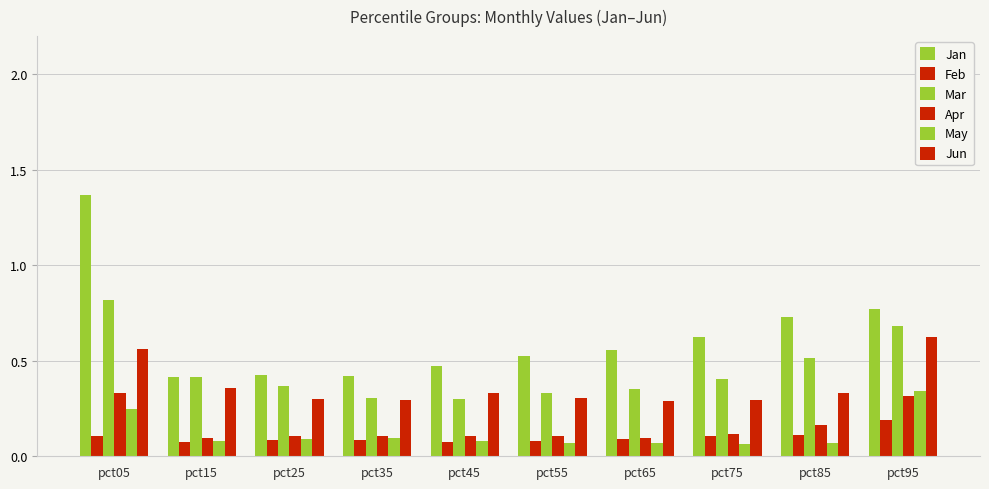

Which has a higher value, pct45 or pct55?

pct55